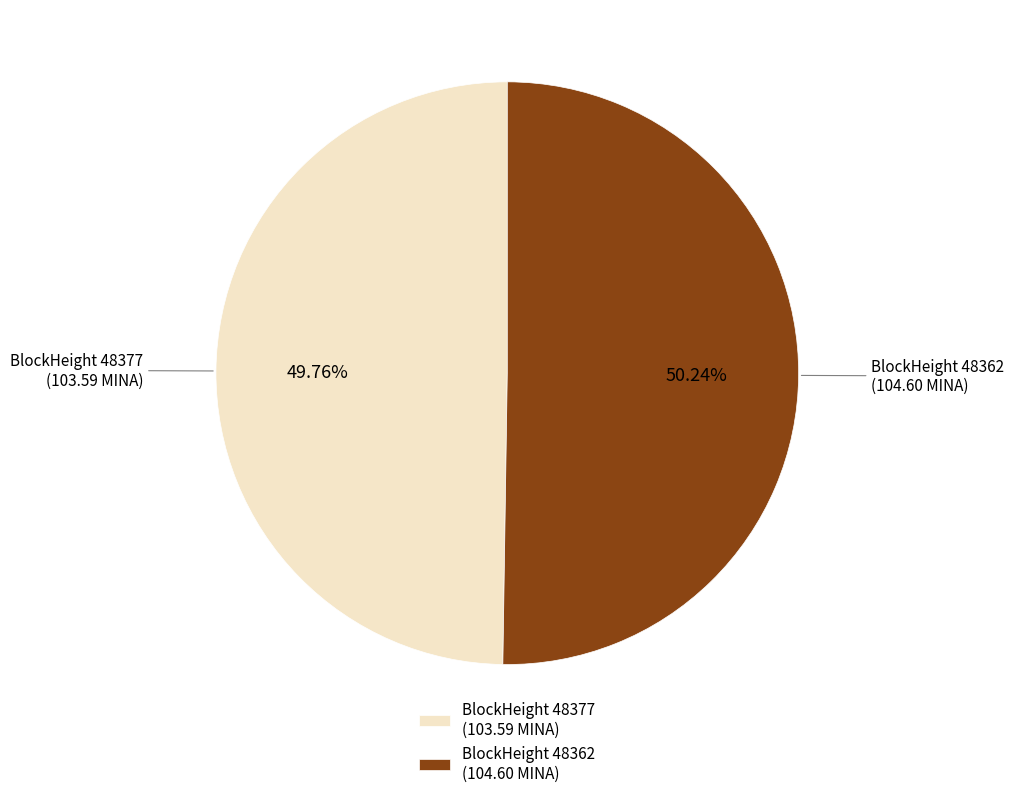

Is the sum of BlockHeight 48362 and BlockHeight 48377 greater than half?

Yes